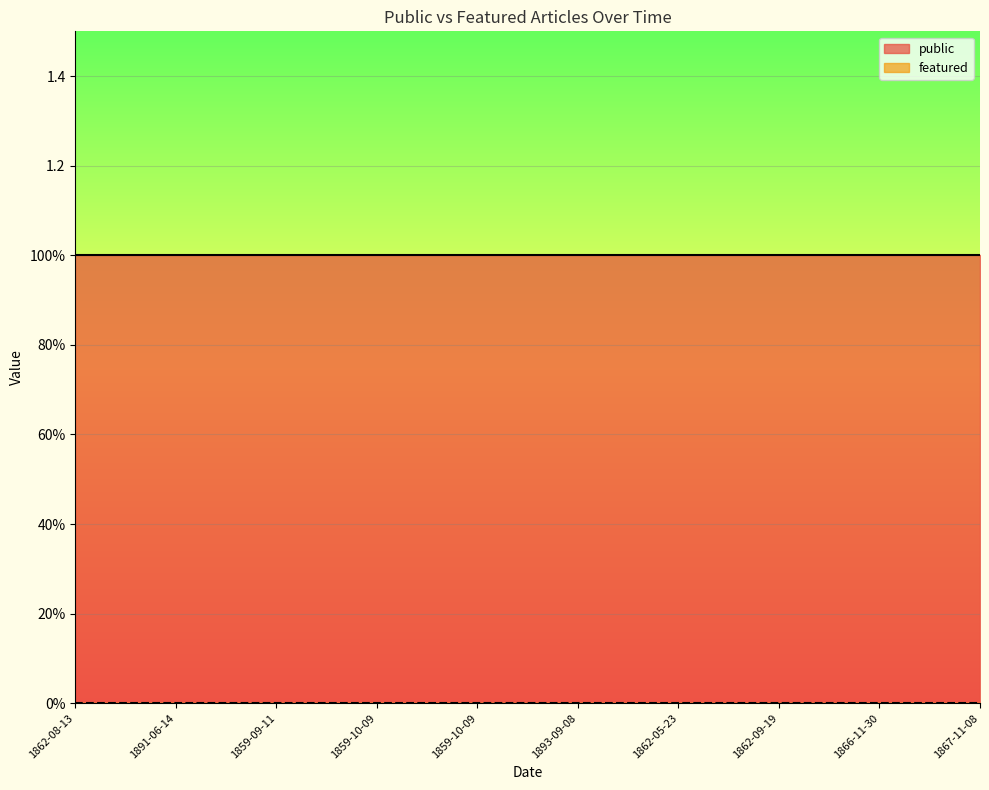

Which series has the largest range (max minus min)?

public